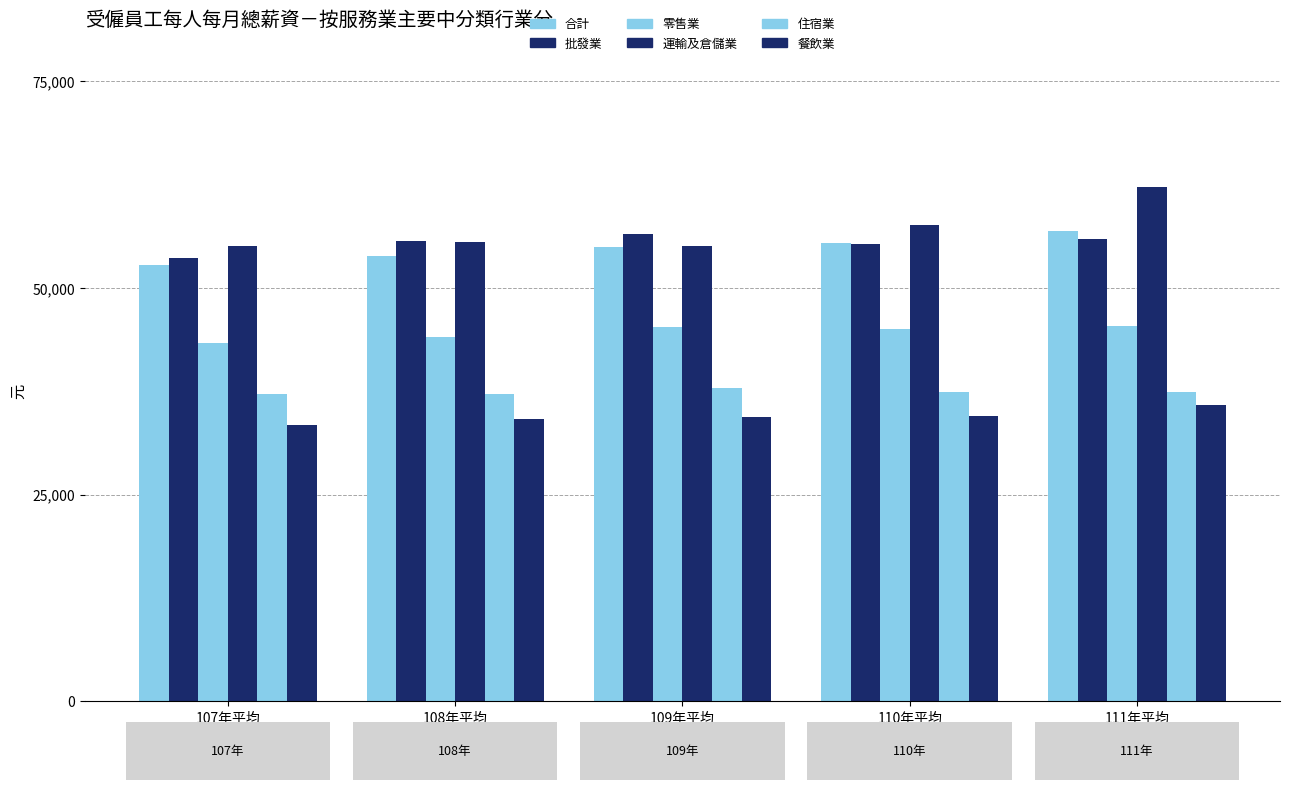

Which category has the highest value across all series?

111年平均